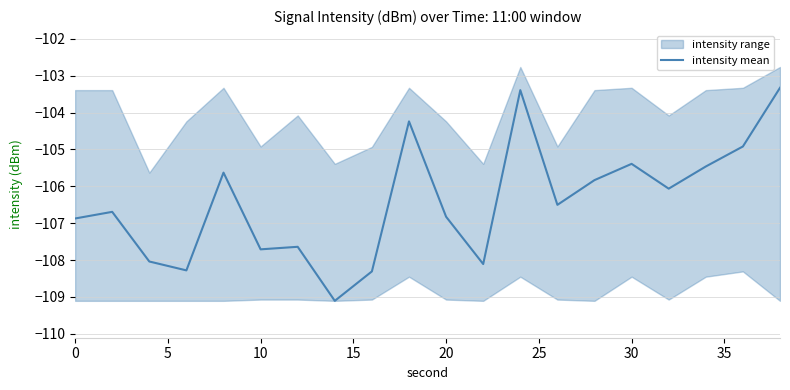

Is it true that intensity mean equals -142.7 at 10?

False